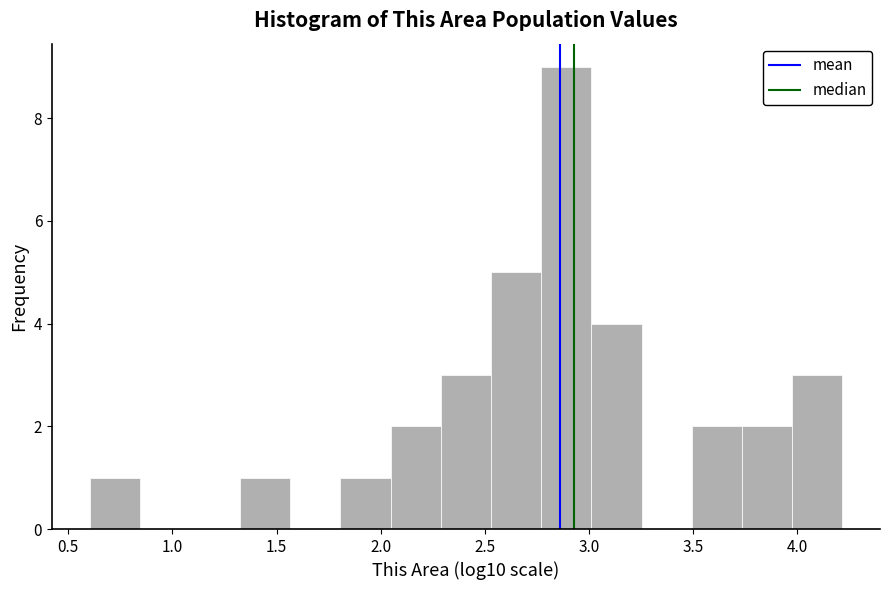

Which range on the x-axis has the tallest bar?

2.75 to 3.00